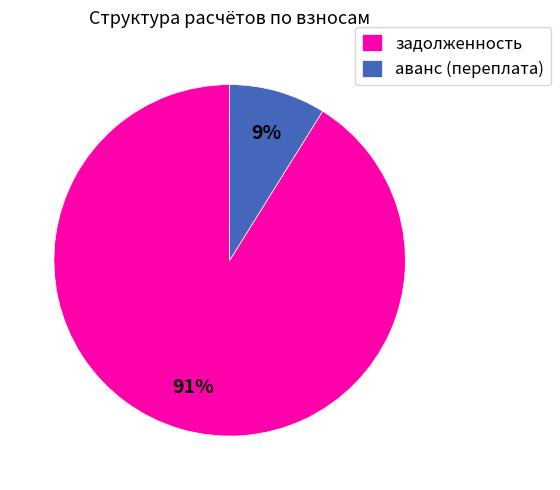

Between задолженность and аванс (переплата), which is larger?

задолженность